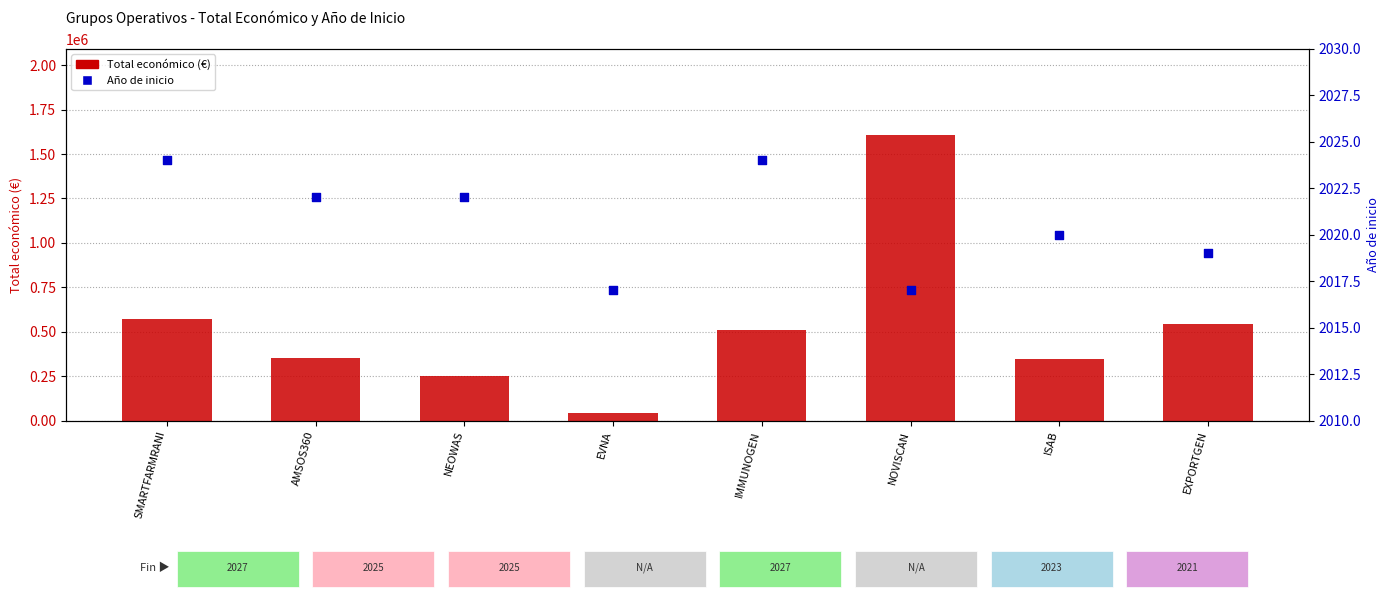

Is the value of Total económico (€) at ISAB greater than the value of Año de inicio at ISAB?

Yes